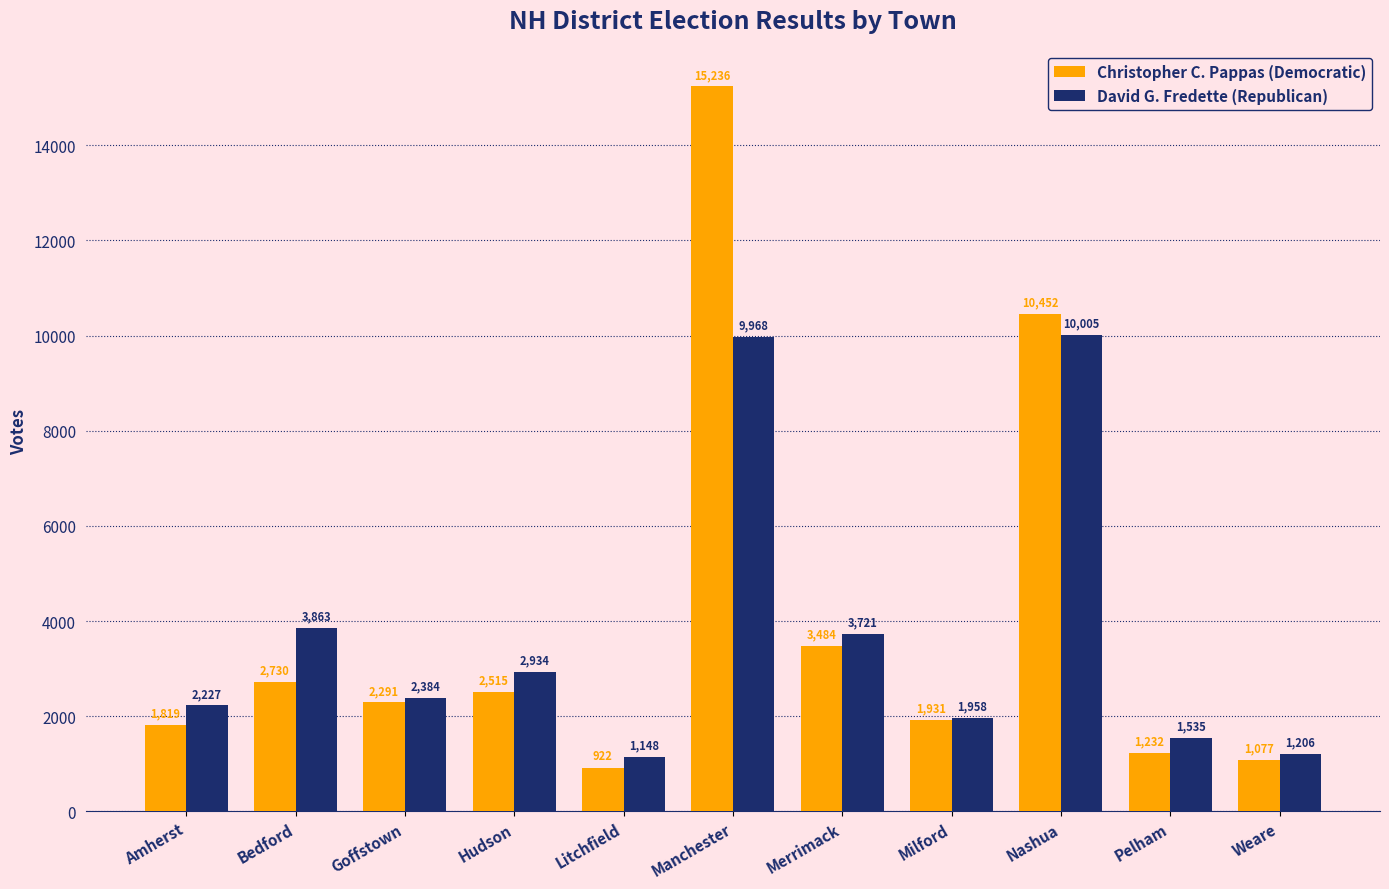

Is it true that David G. Fredette (Republican) equals 2934 at Hudson?

True